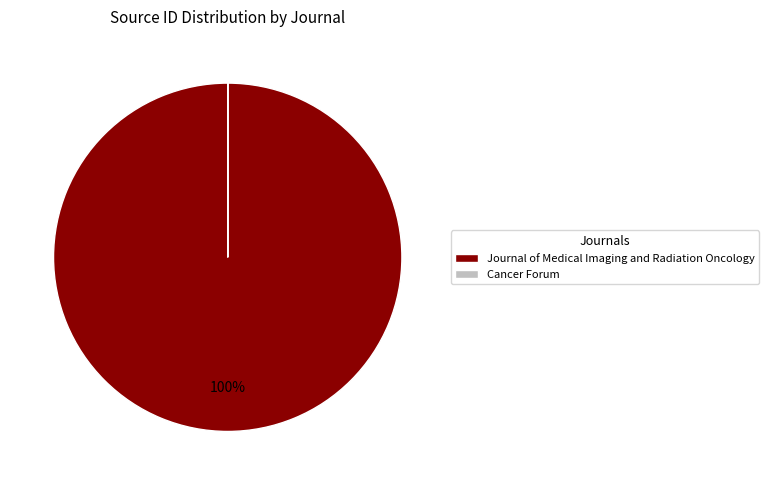

To the nearest percent, what is the difference between the largest and smallest slice percentages?

100%